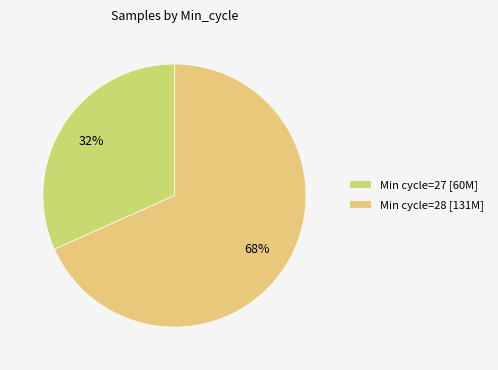

To the nearest percent, what is the average slice percentage?

50%